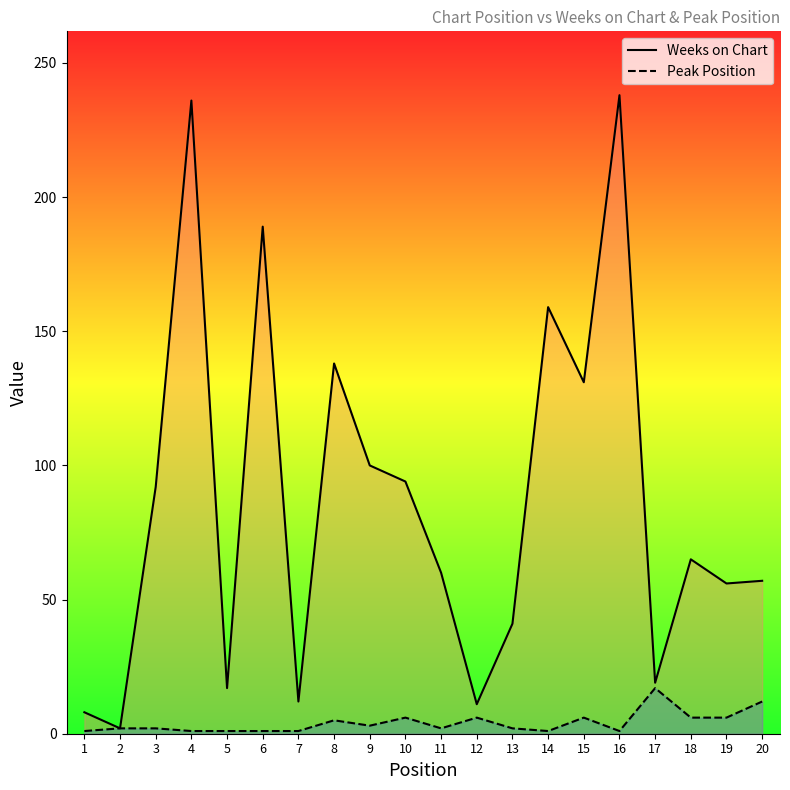

True or false: Weeks on Chart and Peak Position cross at least once.

False